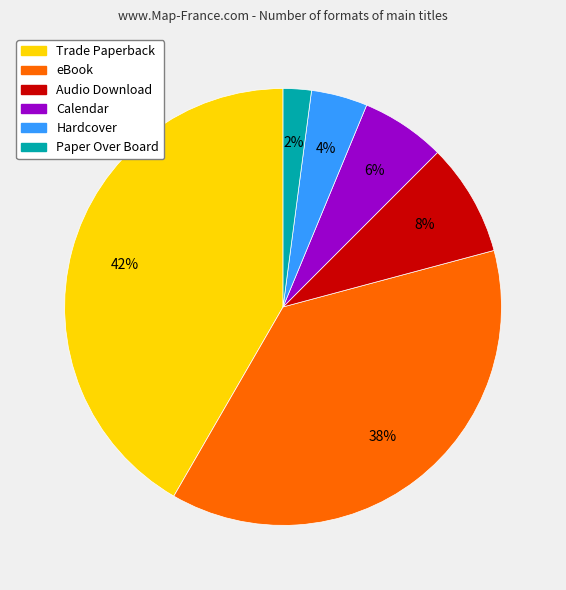

Which slice is the smallest?

Paper Over Board